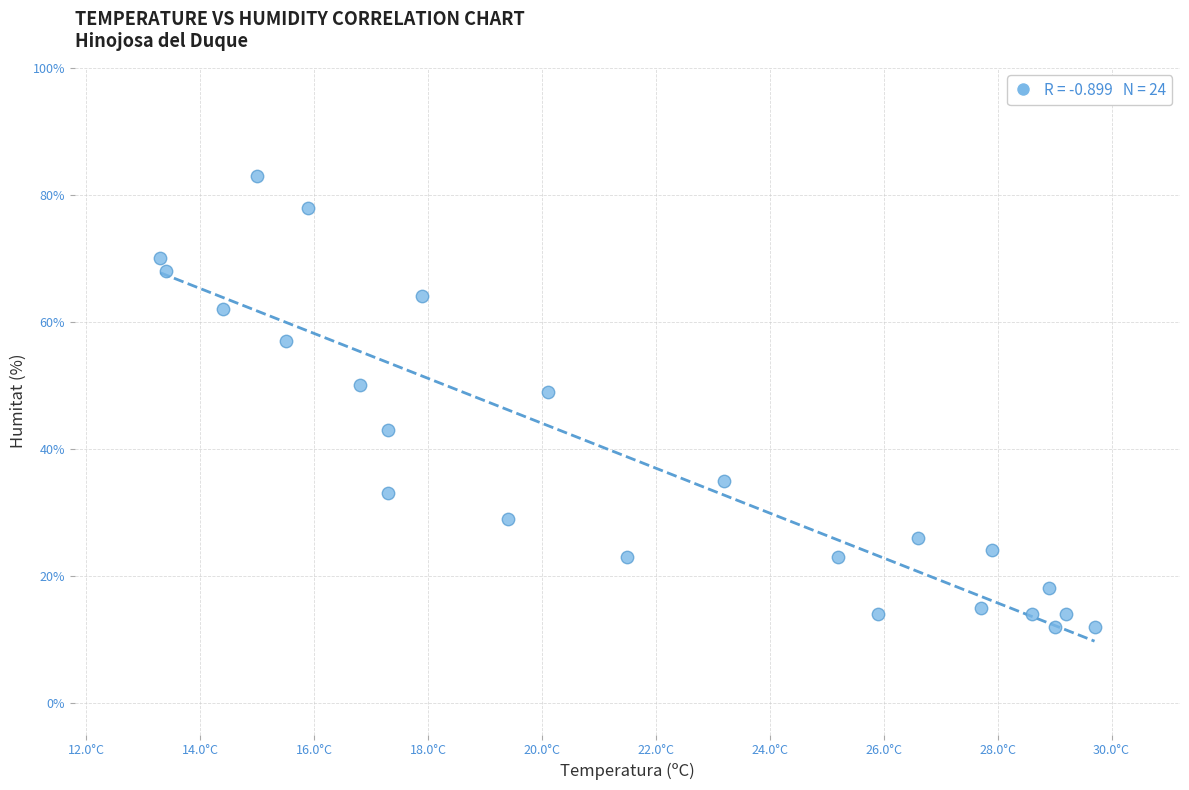

What is the range of Y values (max minus min)?

71